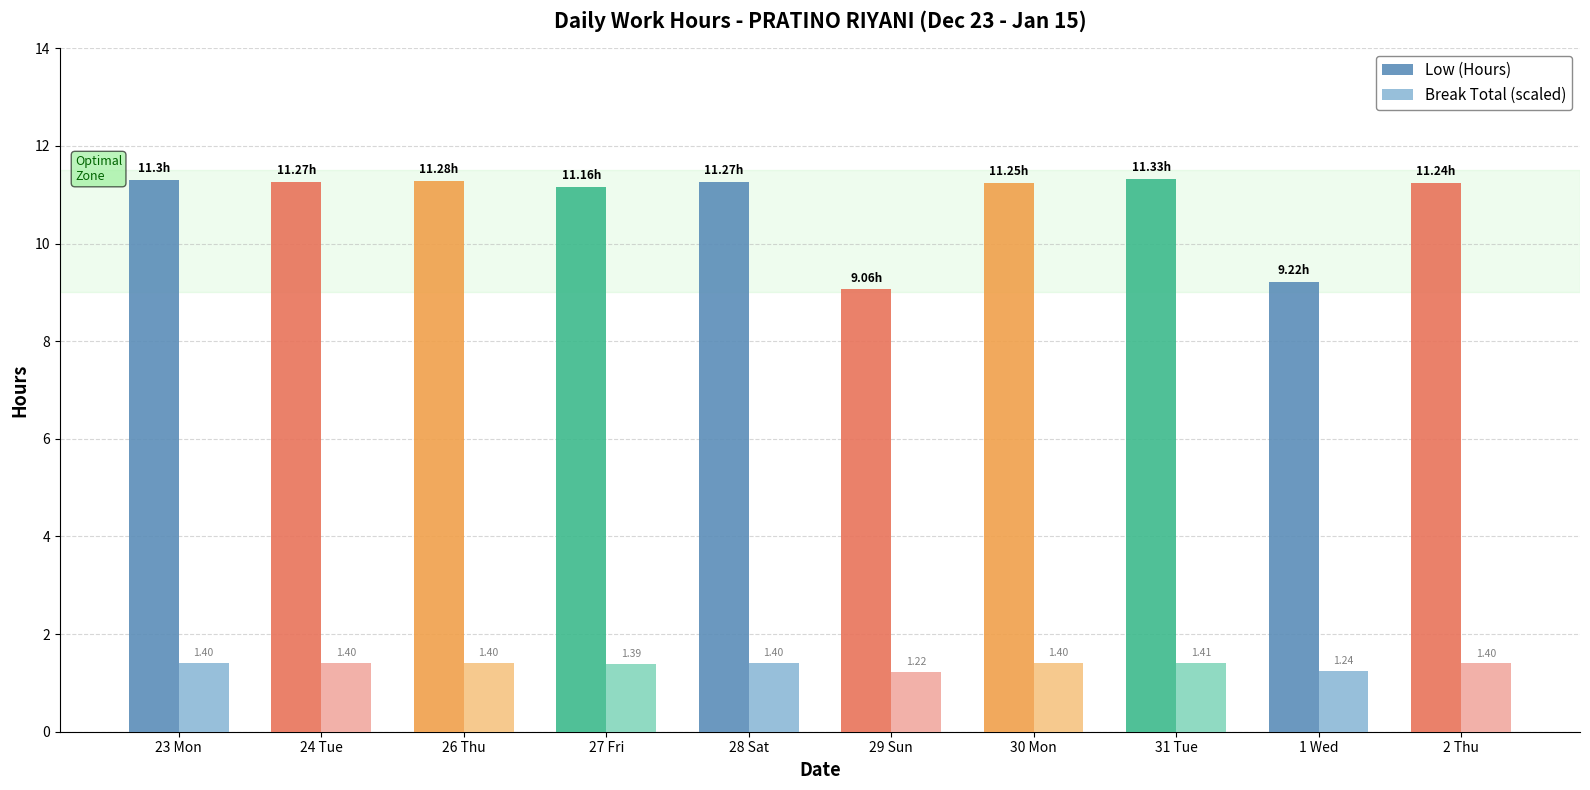

Which label corresponds to the smallest value in the chart?

29 Sun